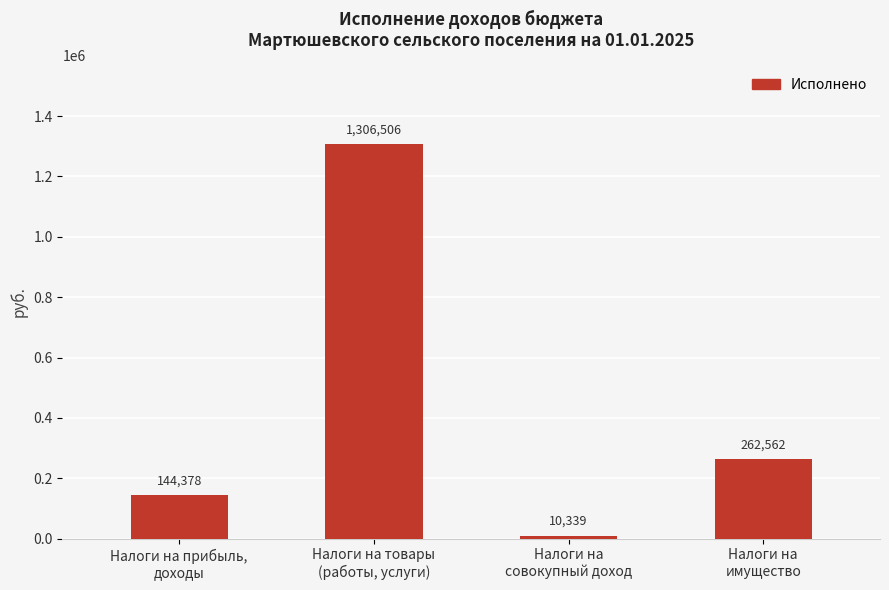

Rank the categories by value from lowest to highest.

Налоги на
совокупный доход, Налоги на прибыль,
доходы, Налоги на
имущество, Налоги на товары
(работы, услуги)